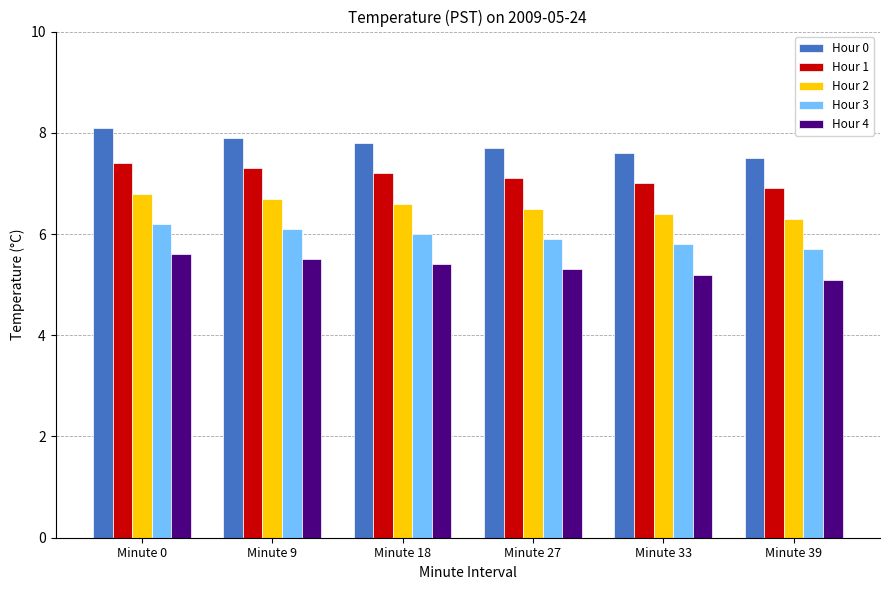

Read the Hour 4 value at Minute 33.

5.2